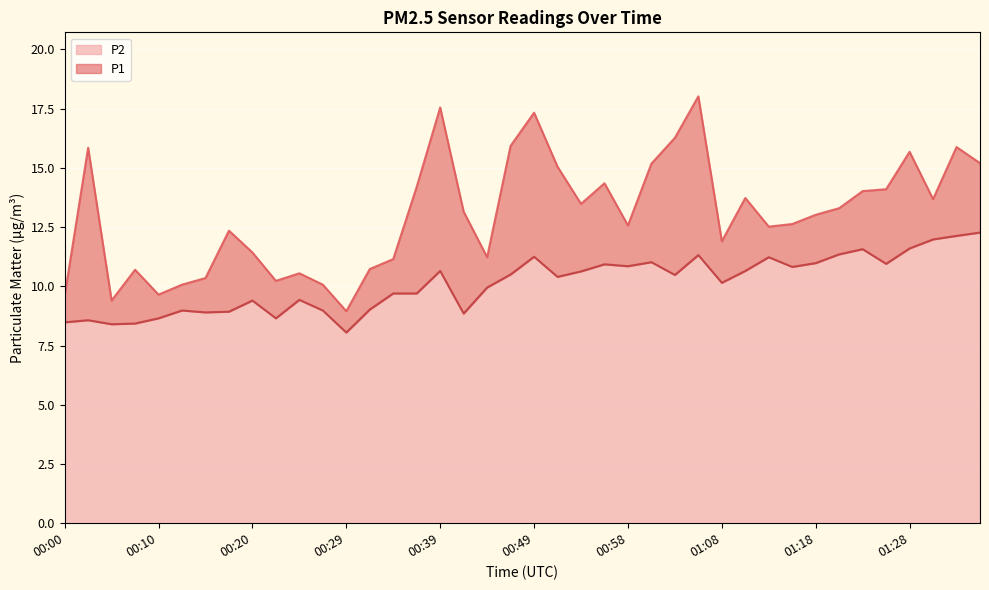

What is the label of the 11th point from the right?

01:11